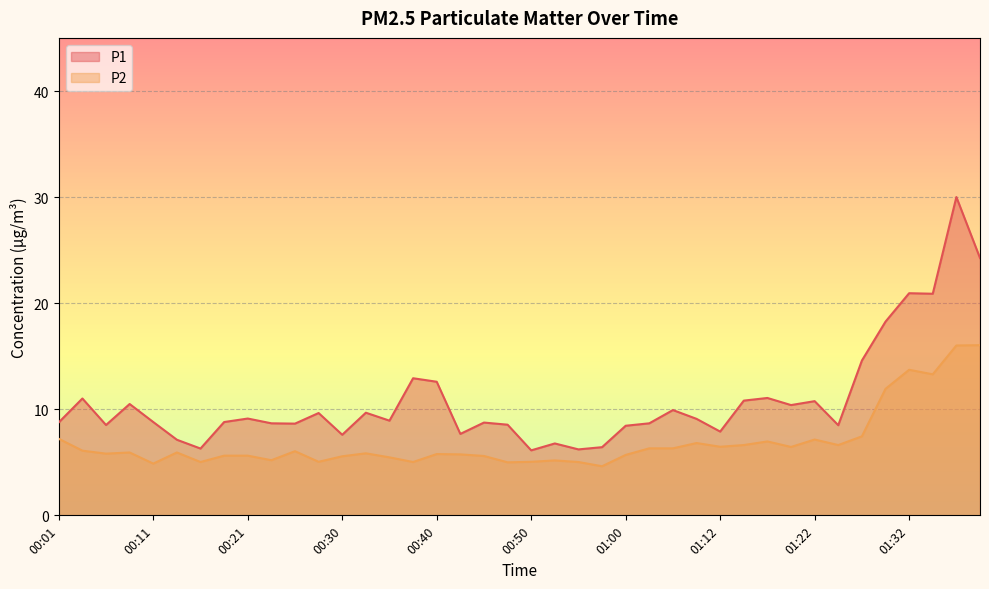

List the labels in order of P1 value, largest first.

01:37, 01:39, 01:32, 01:34, 01:29, 01:27, 00:38, 00:40, 01:17, 00:03, 01:15, 01:22, 00:08, 01:19, 01:05, 00:33, 00:28, 00:21, 01:07, 00:35, 00:11, 00:18, 00:01, 00:45, 00:23, 01:02, 00:25, 00:47, 00:06, 01:24, 01:00, 01:12, 00:43, 00:30, 00:13, 00:52, 00:57, 00:16, 00:55, 00:50